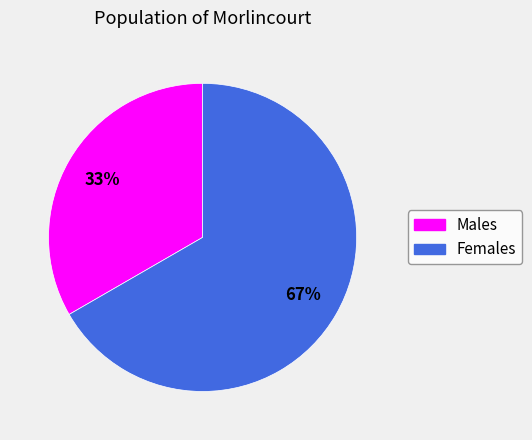

Is it true that Females is 55% of the pie?

False